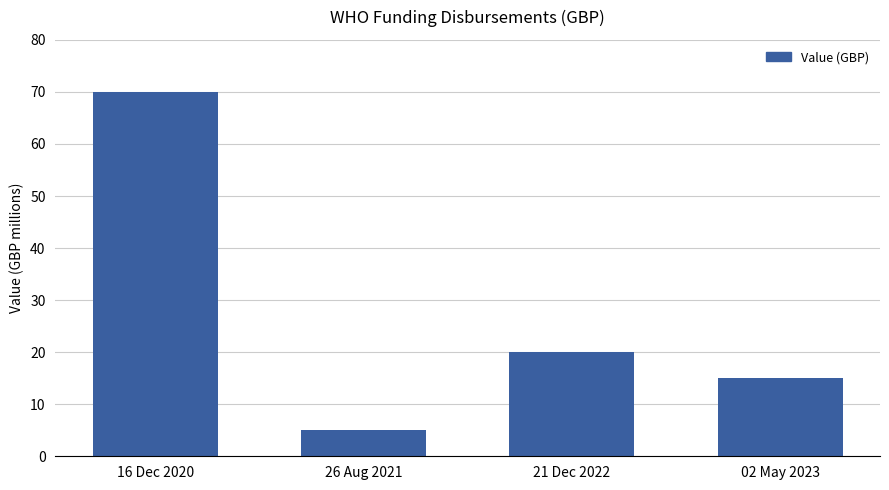

Does the chart contain any negative values?

No